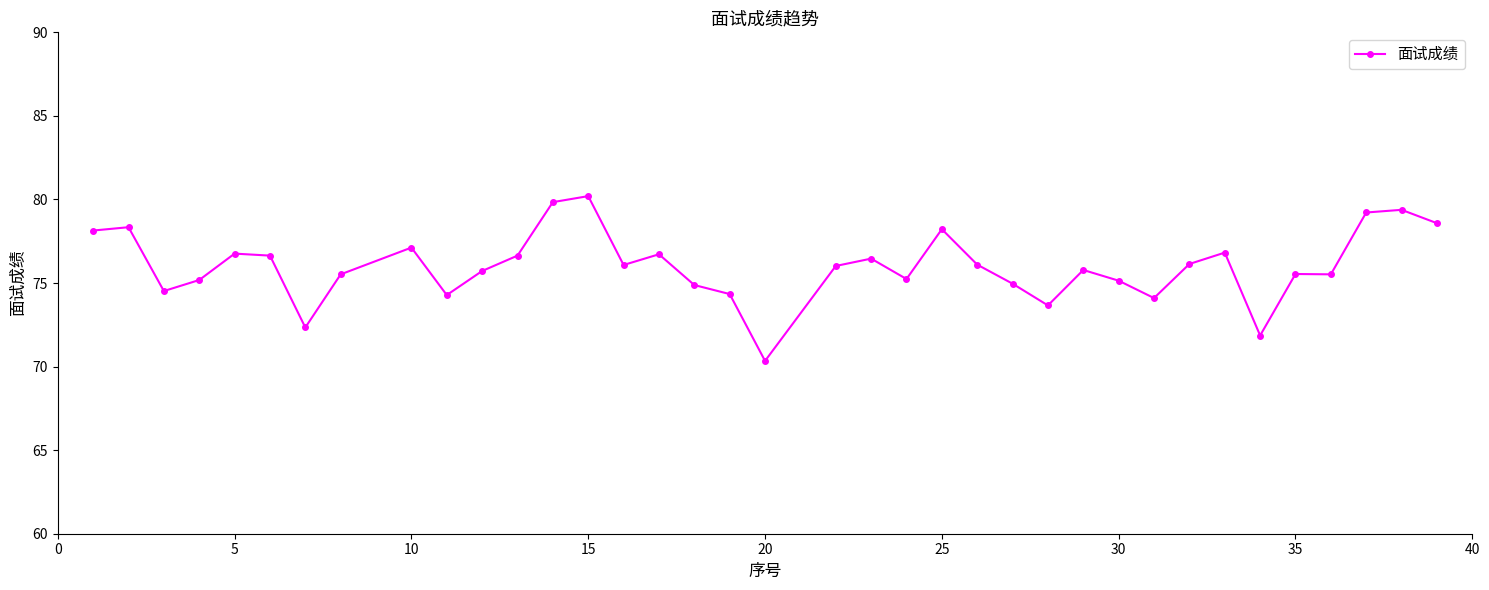

What is the minimum value shown in the chart?

70.3